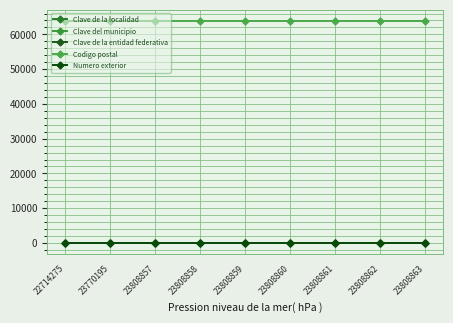

Reading left to right, list all the values displayed in this chart.

Clave de la localidad: 22714275=1	23770195=1	23808857=1	23808858=1	23808859=1	23808860=1	23808861=1	23808862=1	23808863=1
Clave del municipio: 22714275=2	23770195=2	23808857=2	23808858=2	23808859=2	23808860=2	23808861=2	23808862=2	23808863=2
Clave de la entidad federativa: 22714275=18	23770195=18	23808857=18	23808858=18	23808859=18	23808860=18	23808861=18	23808862=18	23808863=18
Codigo postal: 22714275=63920	23770195=63920	23808857=63920	23808858=63920	23808859=63920	23808860=63920	23808861=63920	23808862=63920	23808863=63920
Numero exterior: 22714275=61	23770195=61	23808857=61	23808858=61	23808859=61	23808860=61	23808861=61	23808862=61	23808863=61